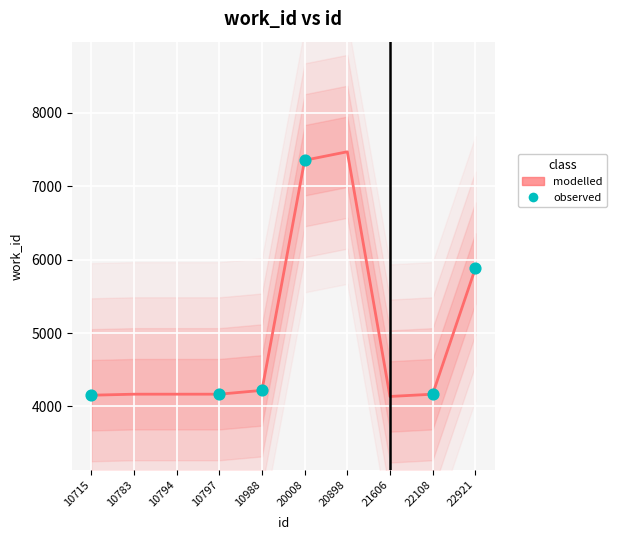

Between 10715 and 10797, which is larger?

10797